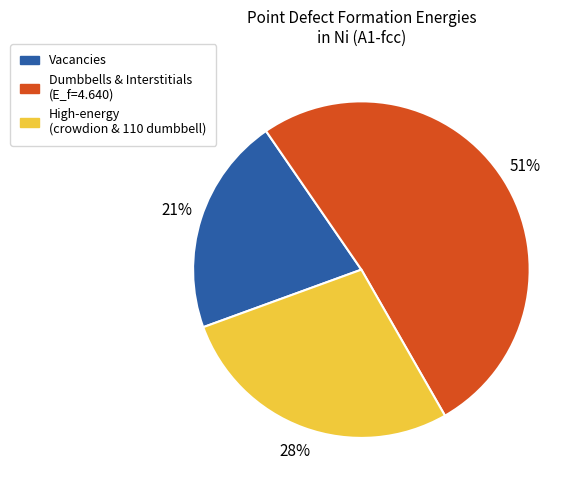

To the nearest percent, what is the average slice percentage?

33%